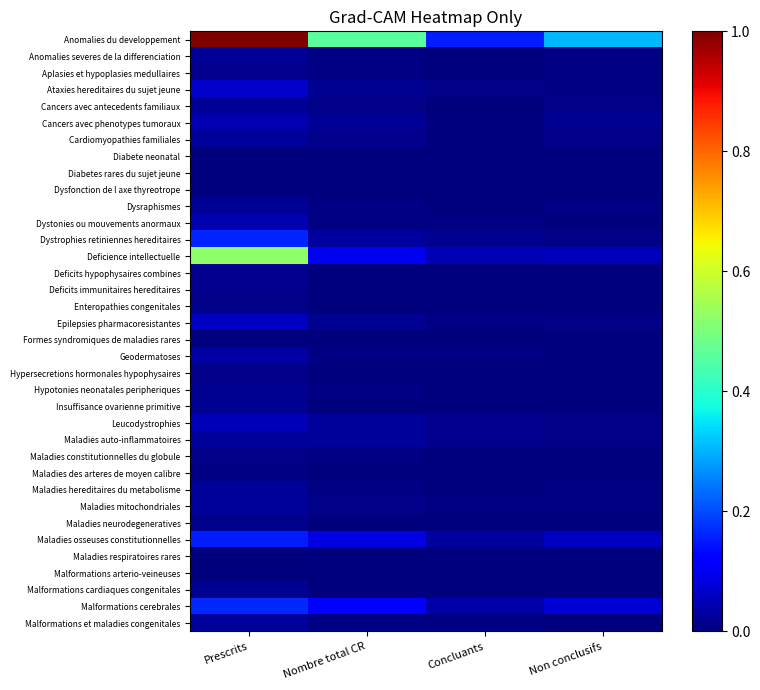

Reading left to right, what are all the values shown in this chart?

Anomalies du developpement: Prescrits=1.0	Nombre total CR=0.5	Concluants=0.2	Non conclusifs=0.3
Anomalies severes de la differenciation: Prescrits=0.0	Nombre total CR=0.0	Concluants=0.0	Non conclusifs=0.0
Aplasies et hypoplasies medullaires: Prescrits=0.0	Nombre total CR=0.0	Concluants=0.0	Non conclusifs=0.0
Ataxies hereditaires du sujet jeune: Prescrits=0.1	Nombre total CR=0.0	Concluants=0.0	Non conclusifs=0.0
Cancers avec antecedents familiaux: Prescrits=0.0	Nombre total CR=0.0	Concluants=0.0	Non conclusifs=0.0
Cancers avec phenotypes tumoraux: Prescrits=0.0	Nombre total CR=0.0	Concluants=0.0	Non conclusifs=0.0
Cardiomyopathies familiales: Prescrits=0.0	Nombre total CR=0.0	Concluants=0.0	Non conclusifs=0.0
Diabete neonatal: Prescrits=0.0	Nombre total CR=0.0	Concluants=0.0	Non conclusifs=0.0
Diabetes rares du sujet jeune: Prescrits=0.0	Nombre total CR=0.0	Concluants=0.0	Non conclusifs=0.0
Dysfonction de l axe thyreotrope: Prescrits=0.0	Nombre total CR=0.0	Concluants=0.0	Non conclusifs=0.0
Dysraphismes: Prescrits=0.0	Nombre total CR=0.0	Concluants=0.0	Non conclusifs=0.0
Dystonies ou mouvements anormaux: Prescrits=0.0	Nombre total CR=0.0	Concluants=0.0	Non conclusifs=0.0
Dystrophies retiniennes hereditaires: Prescrits=0.2	Nombre total CR=0.0	Concluants=0.0	Non conclusifs=0.0
Deficience intellectuelle: Prescrits=0.5	Nombre total CR=0.1	Concluants=0.0	Non conclusifs=0.1
Deficits hypophysaires combines: Prescrits=0.0	Nombre total CR=0.0	Concluants=0.0	Non conclusifs=0.0
Deficits immunitaires hereditaires: Prescrits=0.0	Nombre total CR=0.0	Concluants=0.0	Non conclusifs=0.0
Enteropathies congenitales: Prescrits=0.0	Nombre total CR=0.0	Concluants=0.0	Non conclusifs=0.0
Epilepsies pharmacoresistantes: Prescrits=0.1	Nombre total CR=0.0	Concluants=0.0	Non conclusifs=0.0
Formes syndromiques de maladies rares: Prescrits=0.0	Nombre total CR=0.0	Concluants=0.0	Non conclusifs=0.0
Geodermatoses: Prescrits=0.0	Nombre total CR=0.0	Concluants=0.0	Non conclusifs=0.0
Hypersecretions hormonales hypophysaires: Prescrits=0.0	Nombre total CR=0.0	Concluants=0.0	Non conclusifs=0.0
Hypotonies neonatales peripheriques: Prescrits=0.0	Nombre total CR=0.0	Concluants=0.0	Non conclusifs=0.0
Insuffisance ovarienne primitive: Prescrits=0.0	Nombre total CR=0.0	Concluants=0.0	Non conclusifs=0.0
Leucodystrophies: Prescrits=0.1	Nombre total CR=0.0	Concluants=0.0	Non conclusifs=0.0
Maladies auto-inflammatoires: Prescrits=0.0	Nombre total CR=0.0	Concluants=0.0	Non conclusifs=0.0
Maladies constitutionnelles du globule: Prescrits=0.0	Nombre total CR=0.0	Concluants=0.0	Non conclusifs=0.0
Maladies des arteres de moyen calibre: Prescrits=0.0	Nombre total CR=0.0	Concluants=0.0	Non conclusifs=0.0
Maladies hereditaires du metabolisme: Prescrits=0.0	Nombre total CR=0.0	Concluants=0.0	Non conclusifs=0.0
Maladies mitochondriales: Prescrits=0.0	Nombre total CR=0.0	Concluants=0.0	Non conclusifs=0.0
Maladies neurodegeneratives: Prescrits=0.0	Nombre total CR=0.0	Concluants=0.0	Non conclusifs=0.0
Maladies osseuses constitutionnelles: Prescrits=0.2	Nombre total CR=0.1	Concluants=0.0	Non conclusifs=0.1
Maladies respiratoires rares: Prescrits=0.0	Nombre total CR=0.0	Concluants=0.0	Non conclusifs=0.0
Malformations arterio-veineuses: Prescrits=0.0	Nombre total CR=0.0	Concluants=0.0	Non conclusifs=0.0
Malformations cardiaques congenitales: Prescrits=0.0	Nombre total CR=0.0	Concluants=0.0	Non conclusifs=0.0
Malformations cerebrales: Prescrits=0.2	Nombre total CR=0.1	Concluants=0.0	Non conclusifs=0.1
Malformations et maladies congenitales: Prescrits=0.0	Nombre total CR=0.0	Concluants=0.0	Non conclusifs=0.0